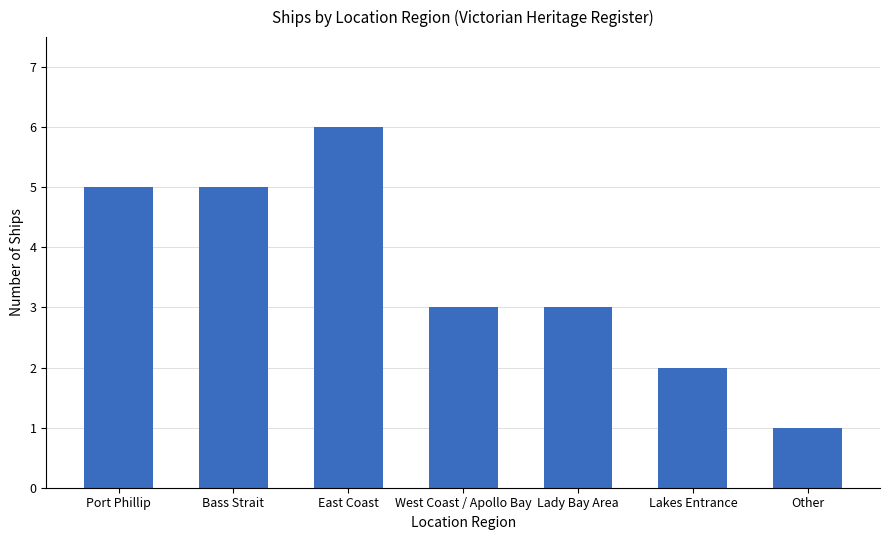

What is the average value?

4